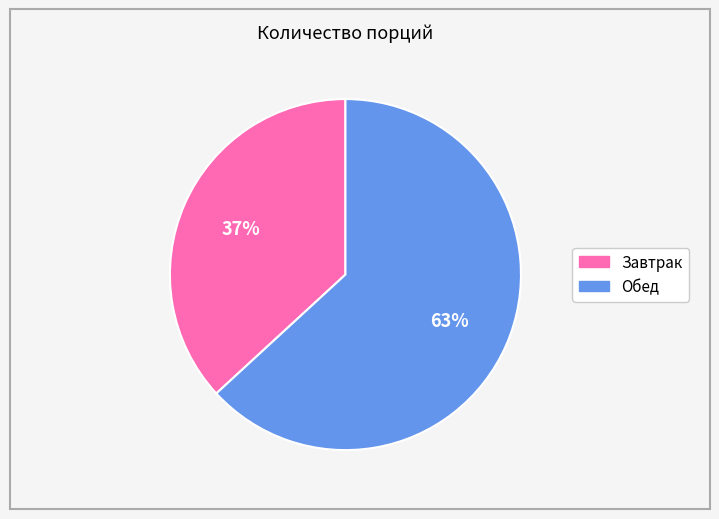

To the nearest percent, what portion does Завтрак represent?

37%